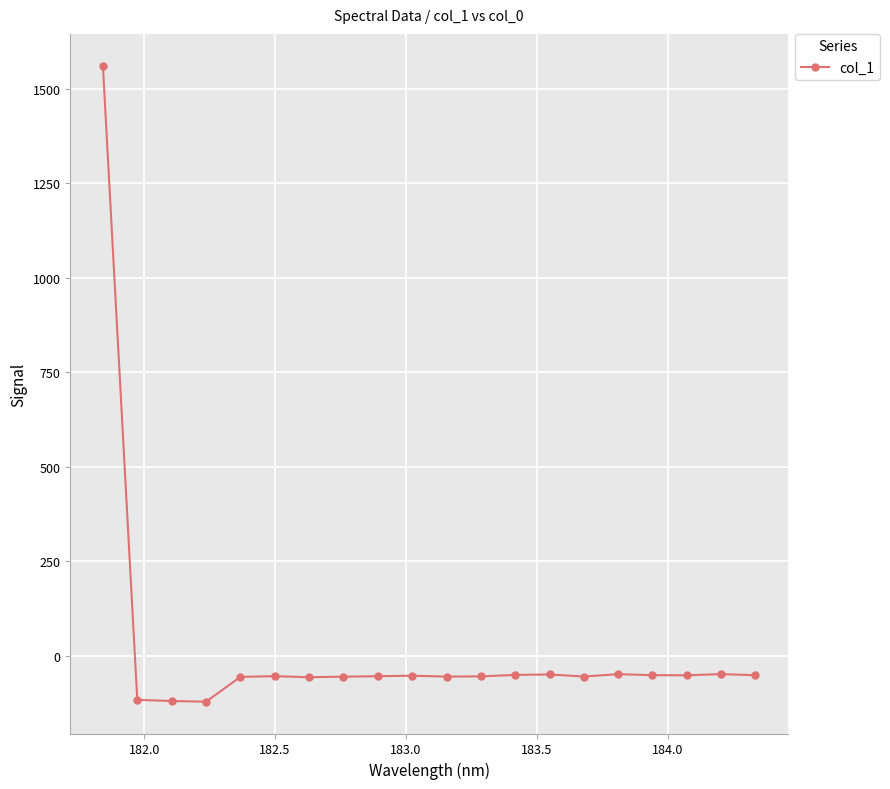

How many positive values are there?

1